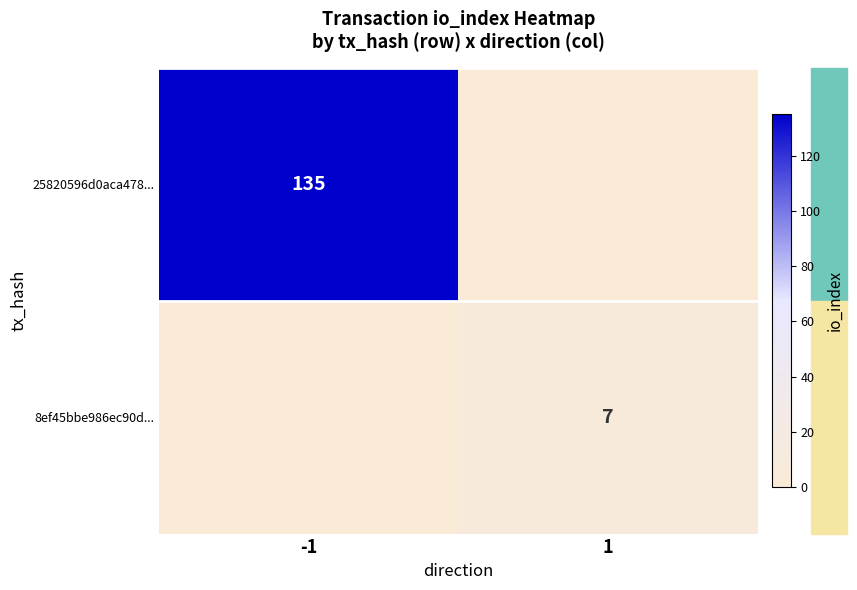

The 25820596d0aca478... series shows 58 at -1. True or false?

False